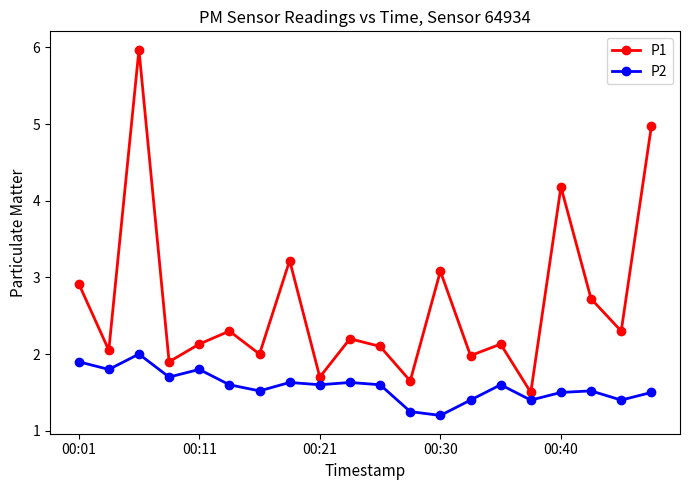

Which series has the largest range (max minus min)?

P1